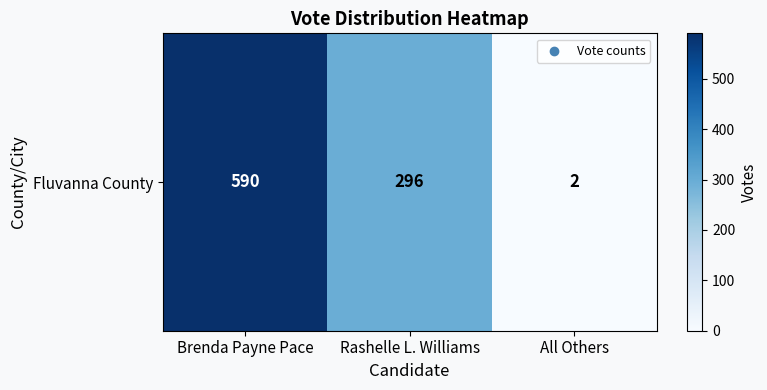

Which has a higher value, Brenda Payne Pace or All Others?

Brenda Payne Pace